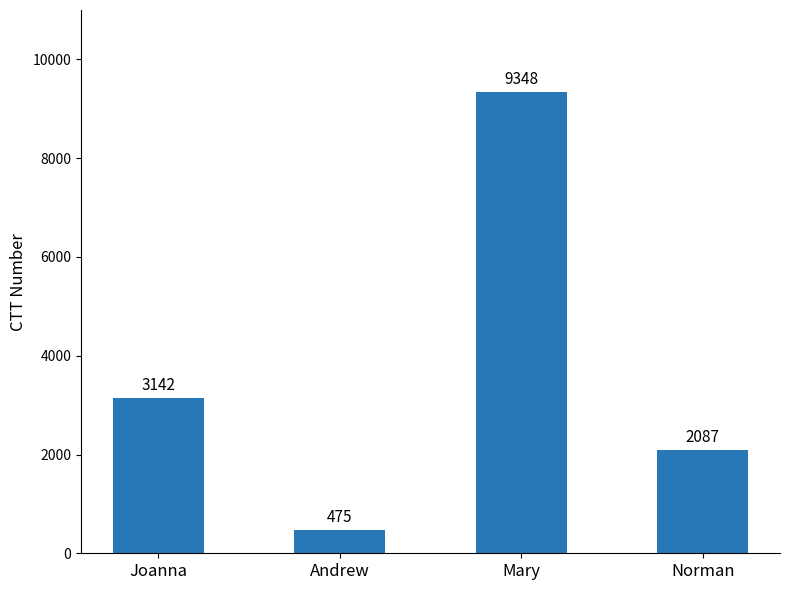

The chart shows a value of 2872 at Norman. True or false?

False